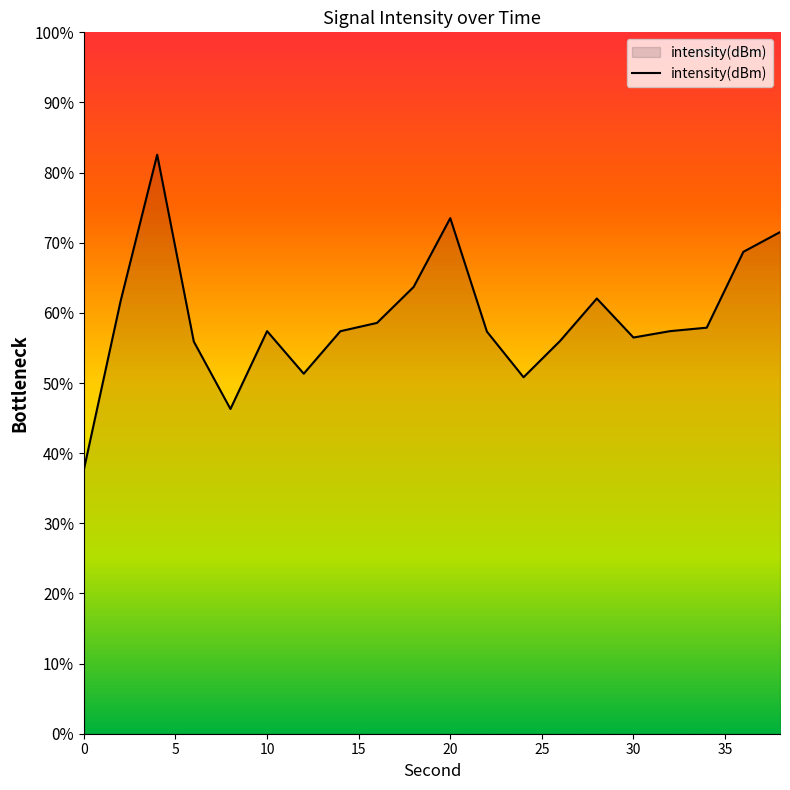

What is the maximum value shown in the chart?

82.6